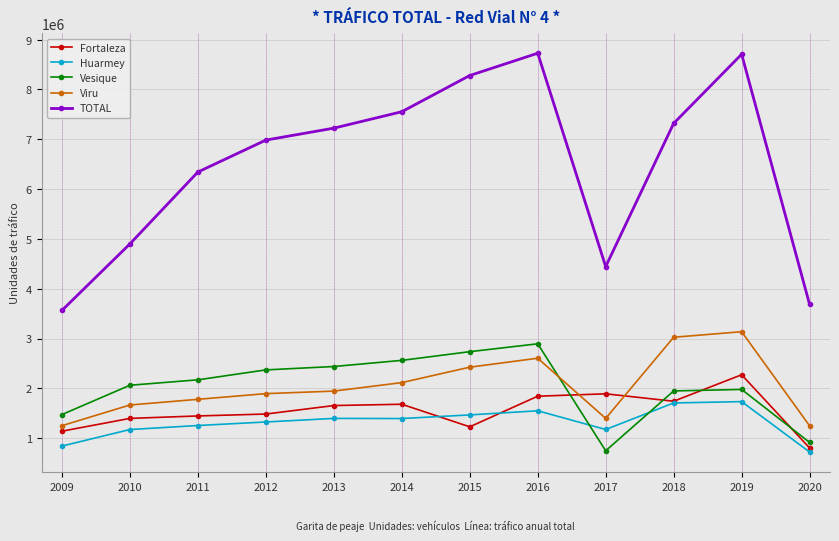

What is the highest value of the TOTAL series?

8727224